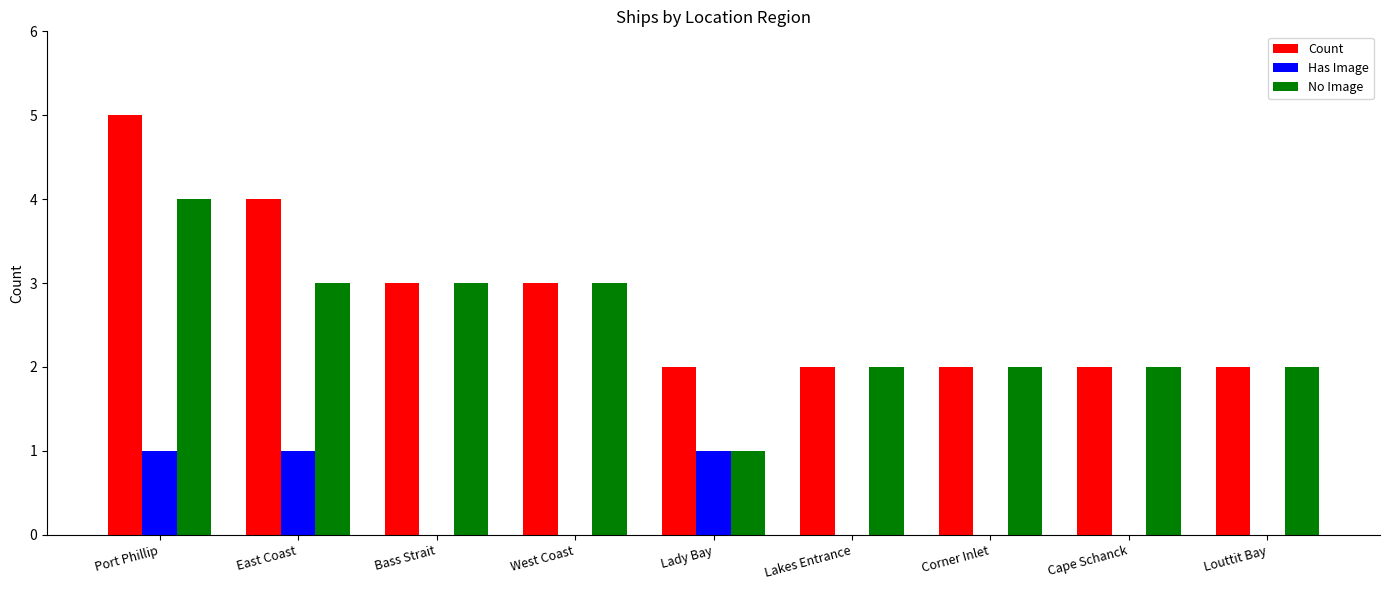

Which series changed the most between West Coast and Lady Bay?

No Image